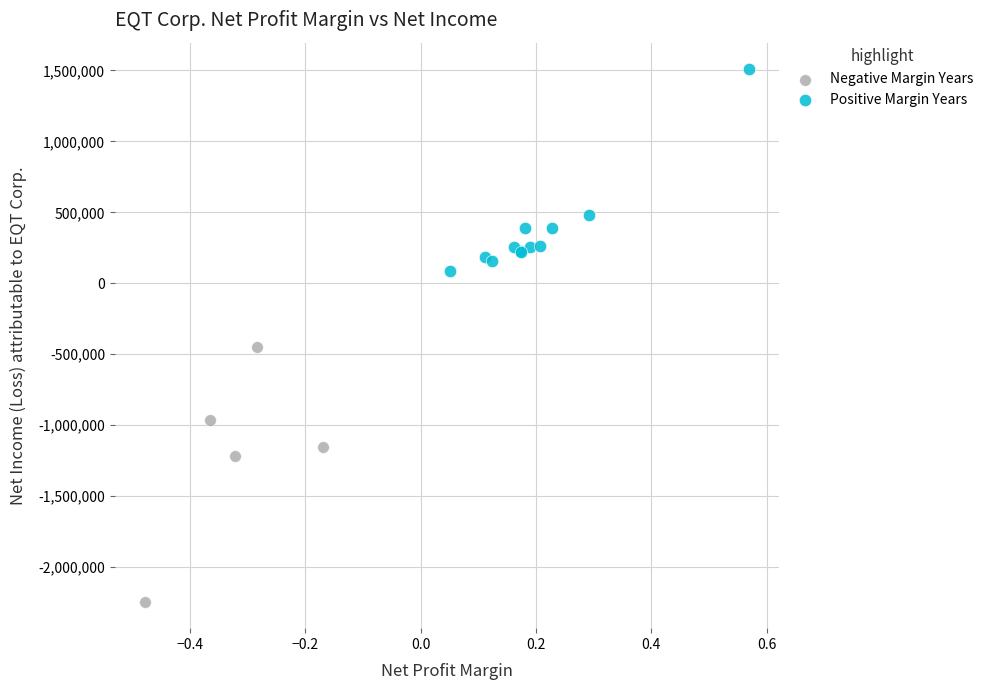

Which series reaches the minimum Y coordinate?

Negative Margin Years